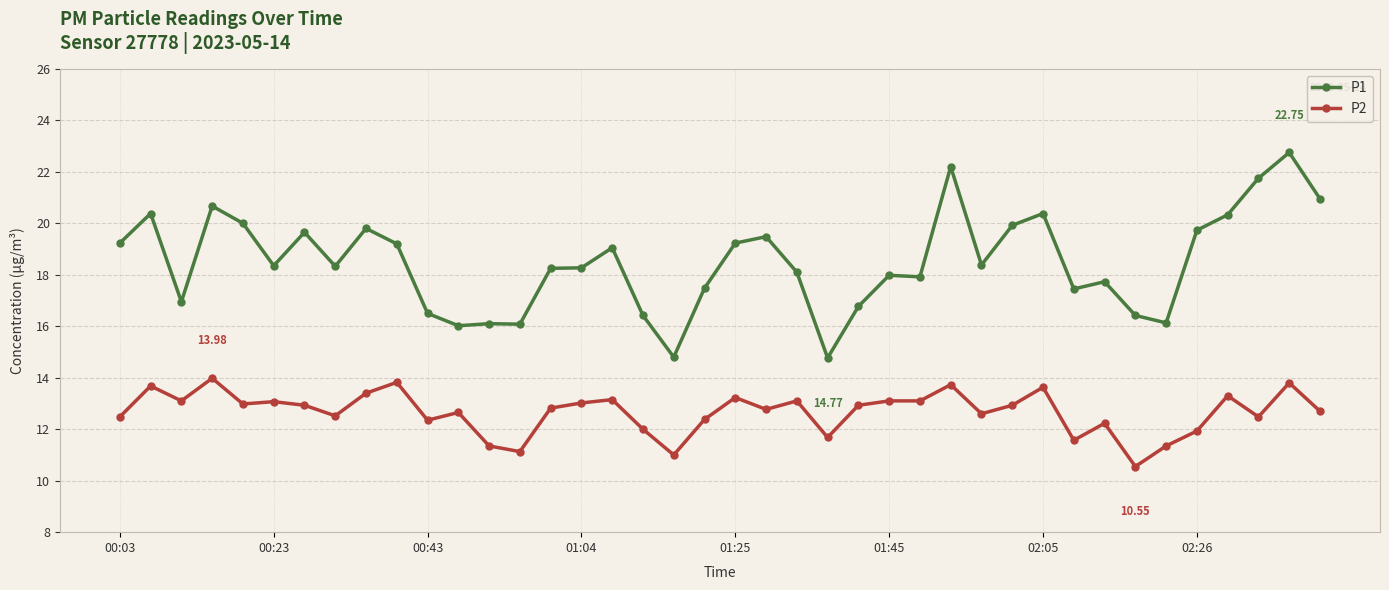

True or false: P1 and P2 cross at least once.

False